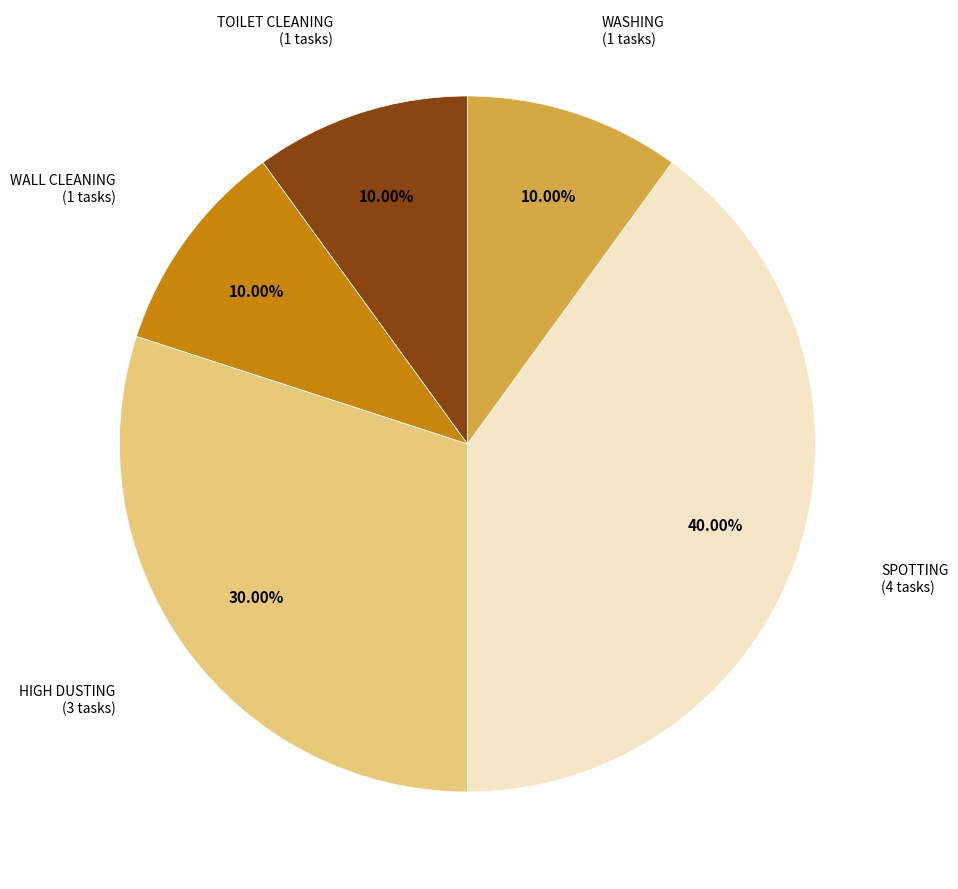

To the nearest percent, what is the difference between the largest and smallest slice percentages?

30%